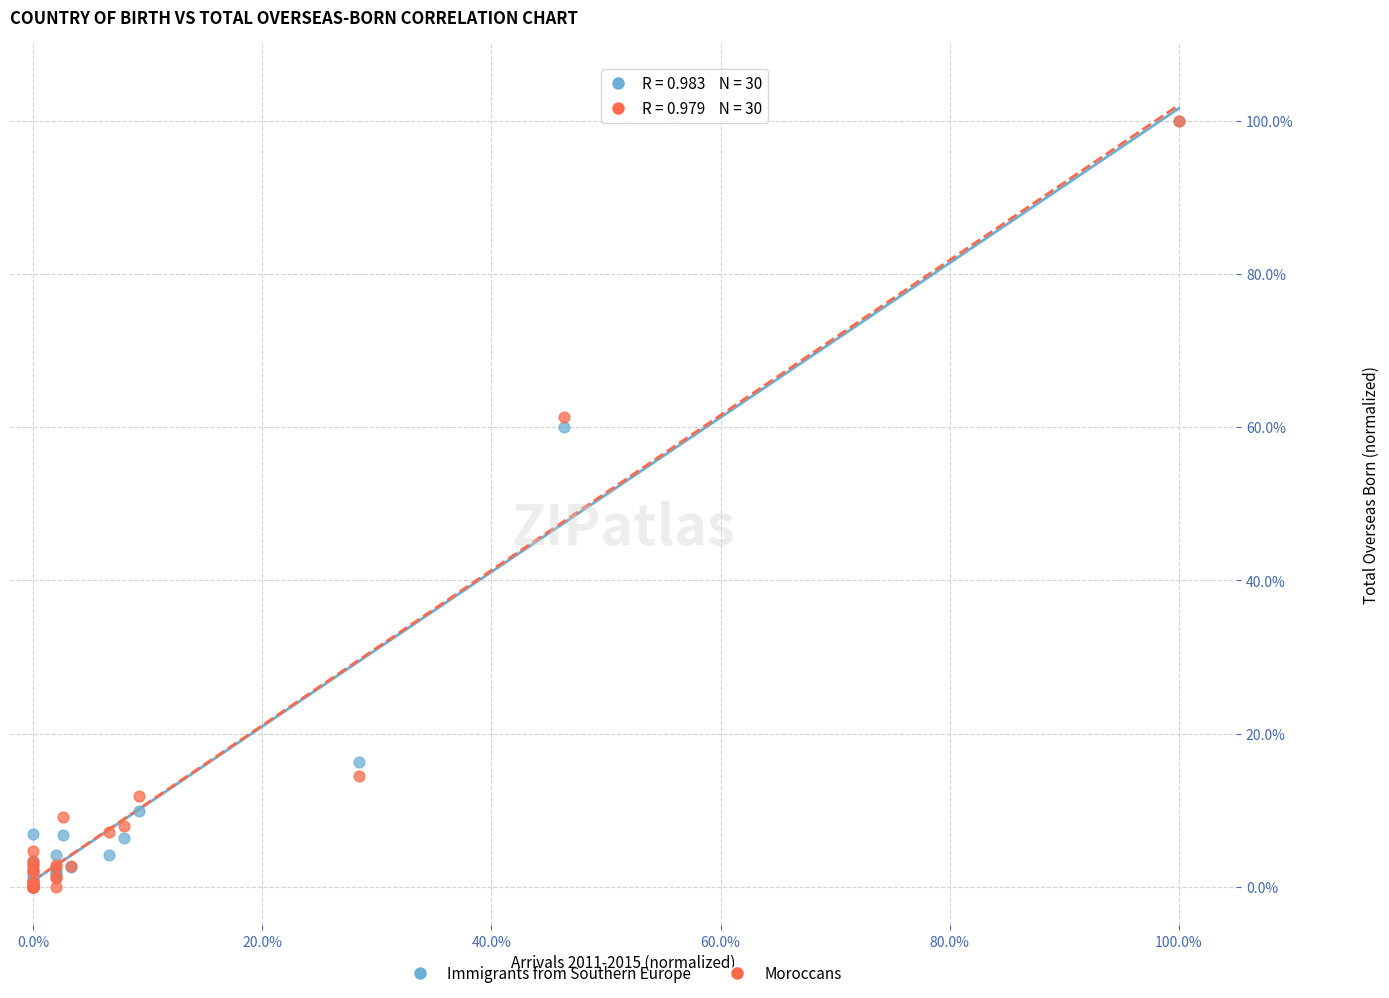

What are all the series names shown in the legend?

Immigrants from Southern Europe, Moroccans